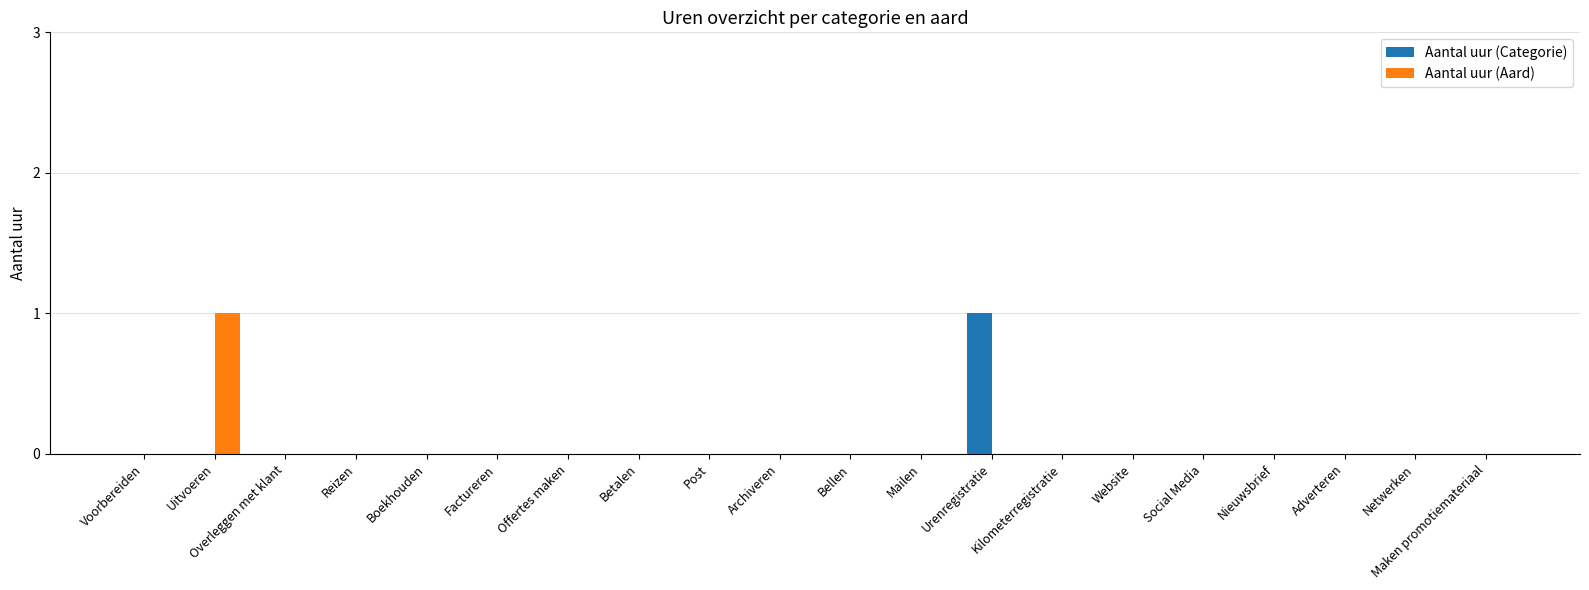

True or false: Aantal uur (Aard) has a value of 0 at Factureren.

True